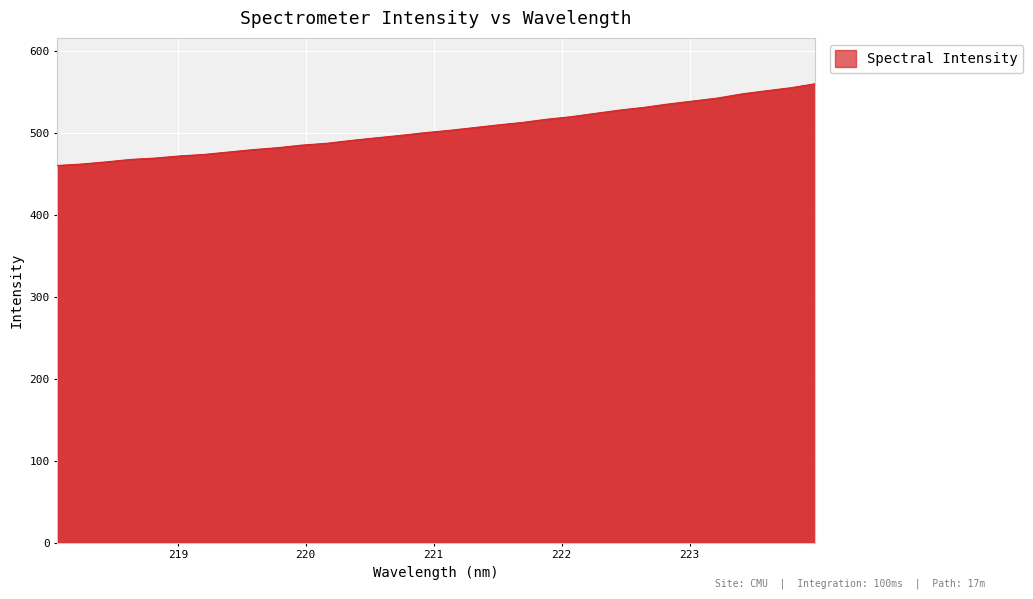

What is the smallest value displayed?

459.9